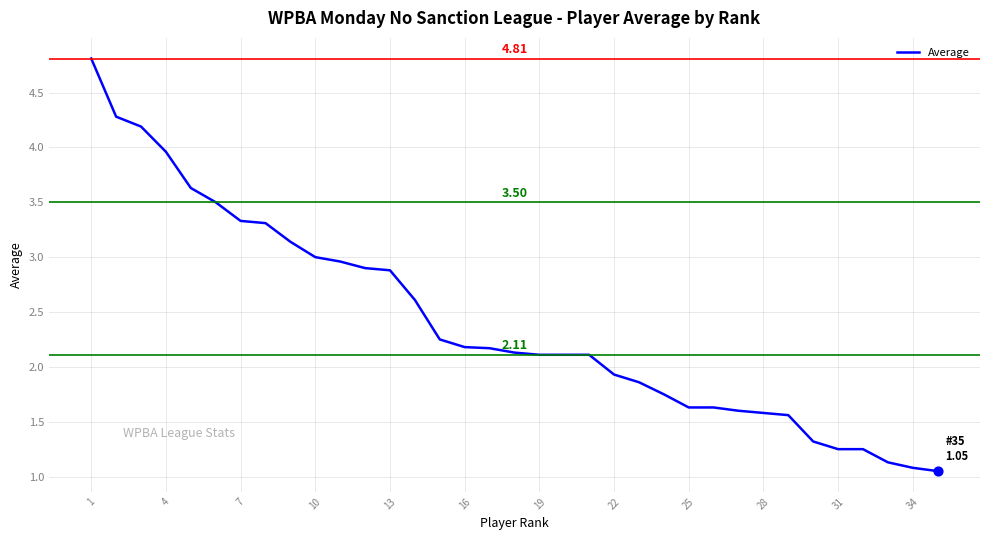

What is the difference between the maximum and minimum values?

3.8